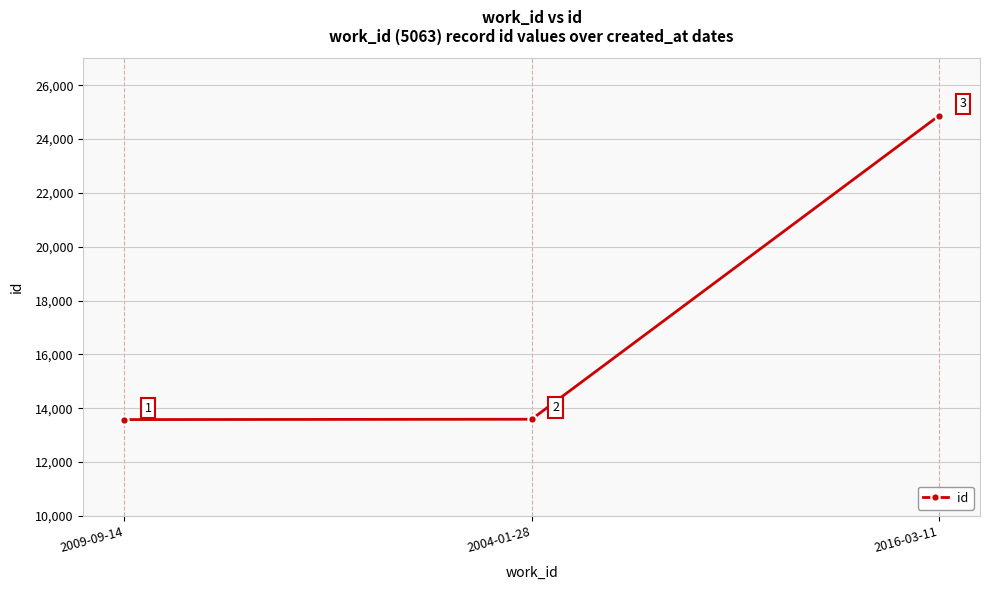

List the labels in order of value, largest first.

2016-03-11, 2004-01-28, 2009-09-14